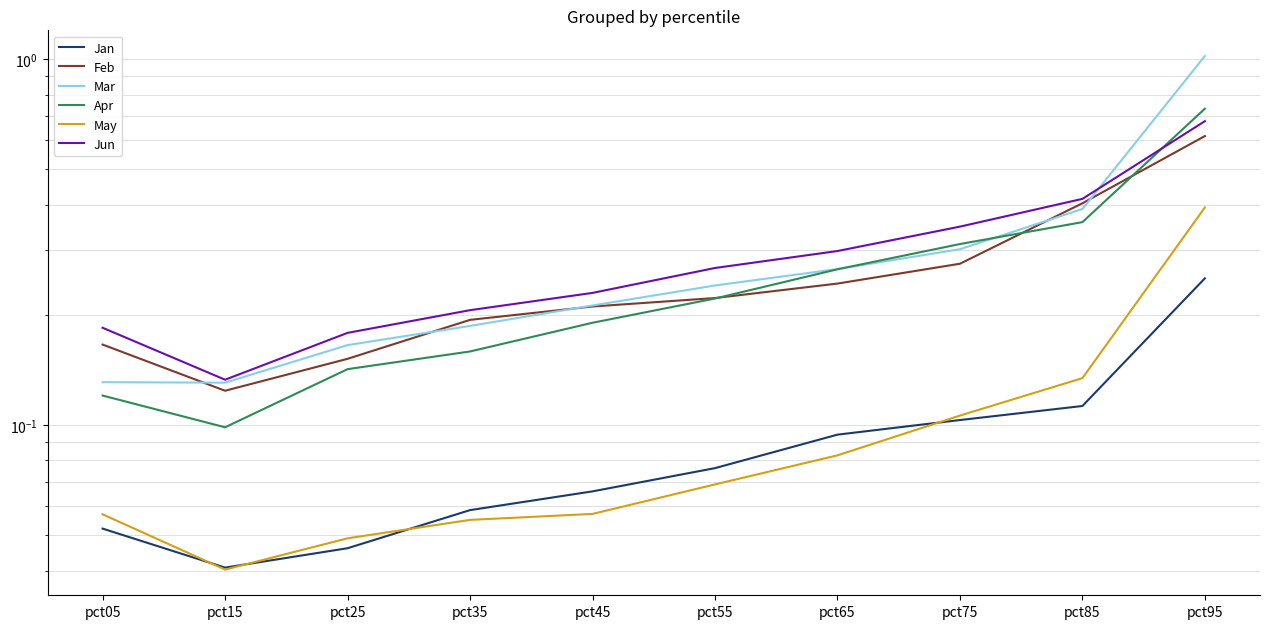

At which label does Feb reach its minimum?

pct15